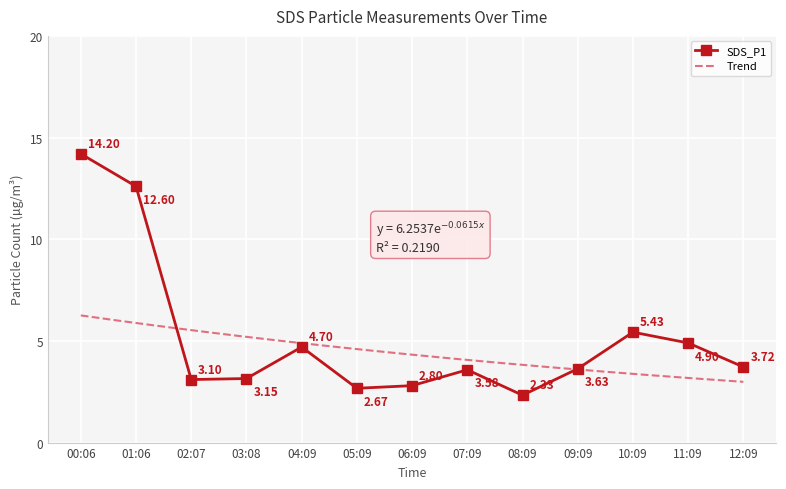

Read the value at 10:09.

5.4